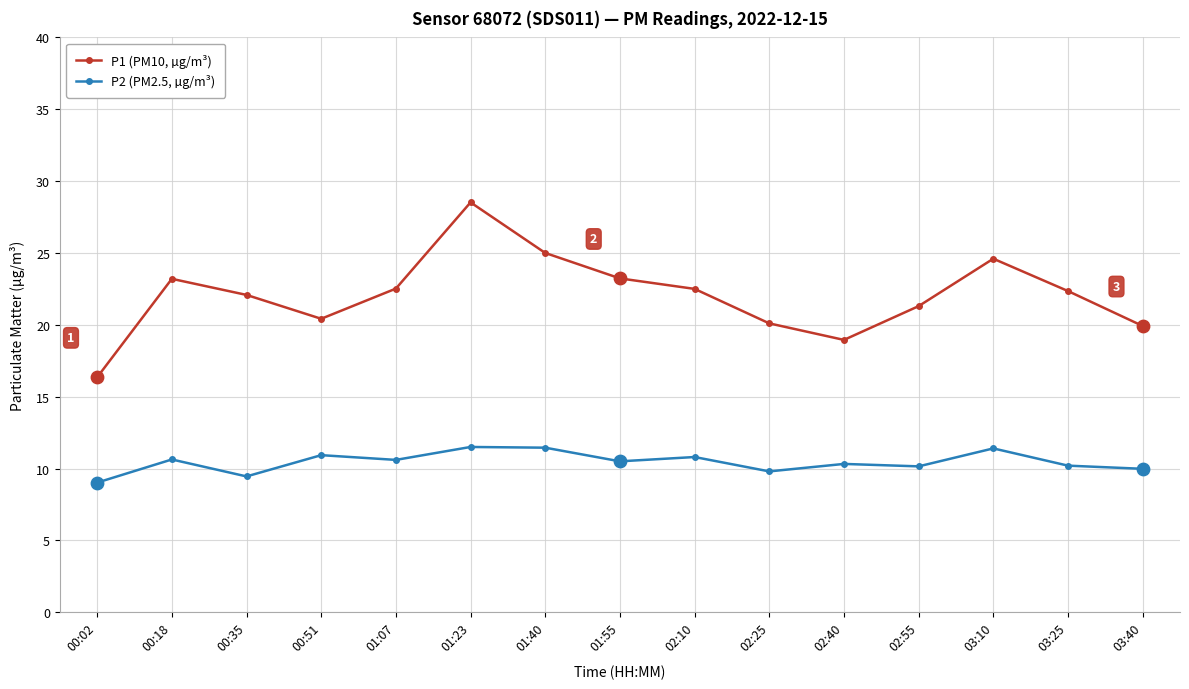

Is the value of P1 (PM10, µg/m³) at 01:40 greater than the value of P2 (PM2.5, µg/m³) at 00:35?

Yes